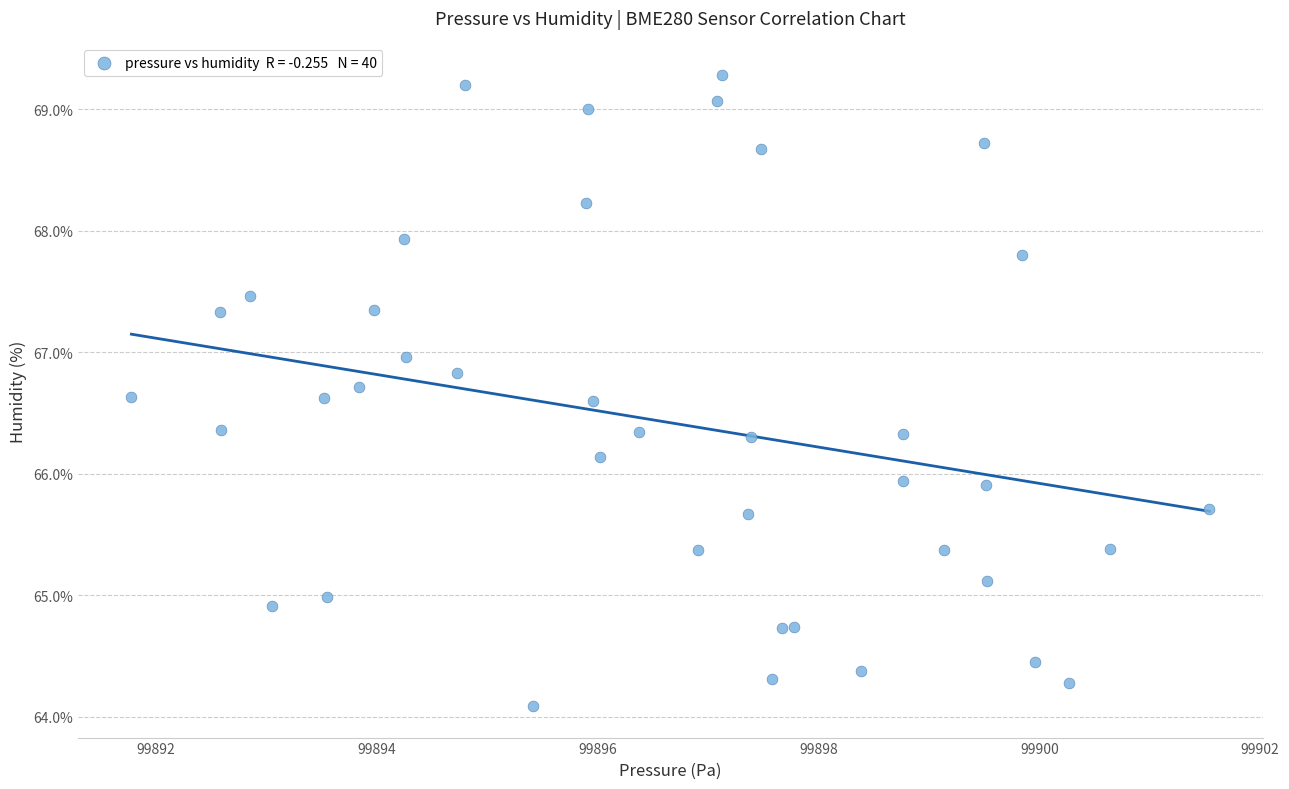

What is the range of Y values (max minus min)?

5.2